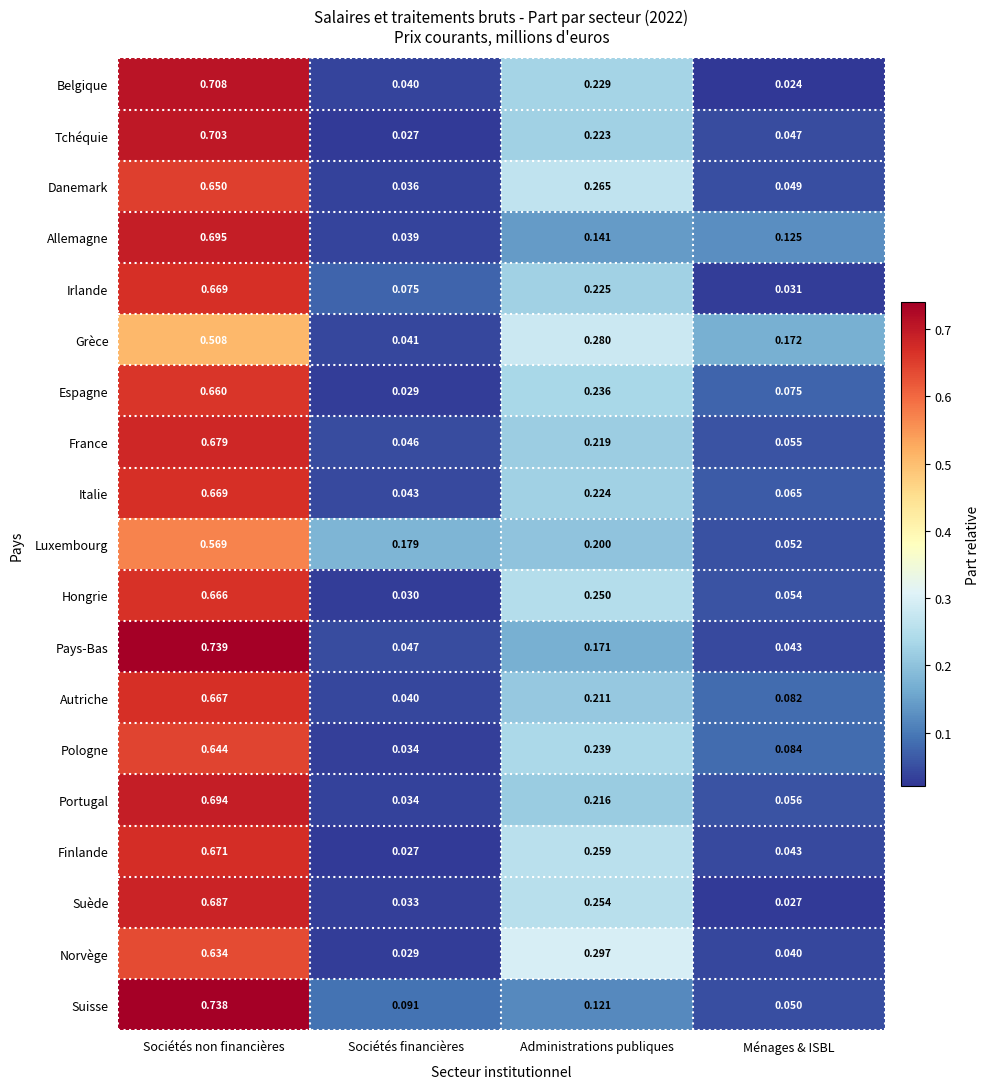

Which series changed the most between Sociétés non financières and Administrations publiques?

Suisse